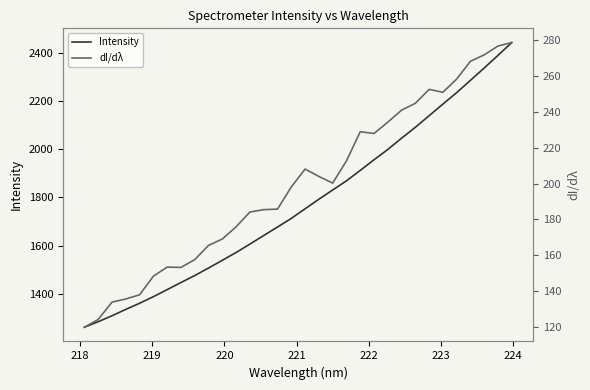

What is the highest value of the Intensity series?

2443.0